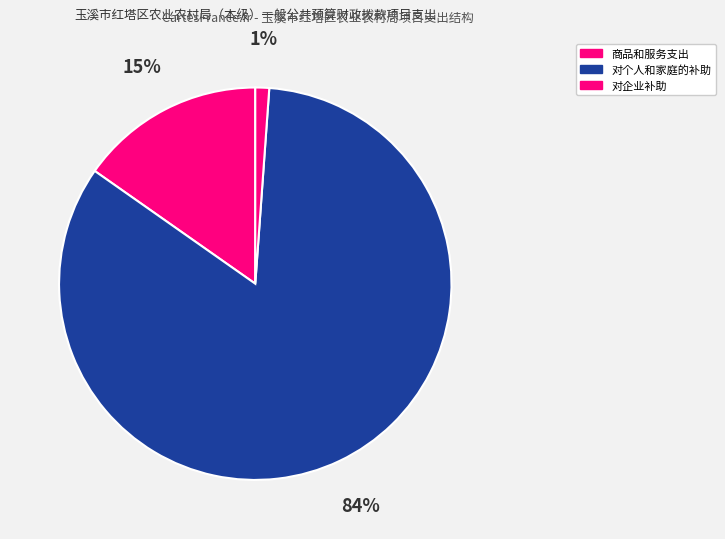

Count the number of slices in the pie.

3